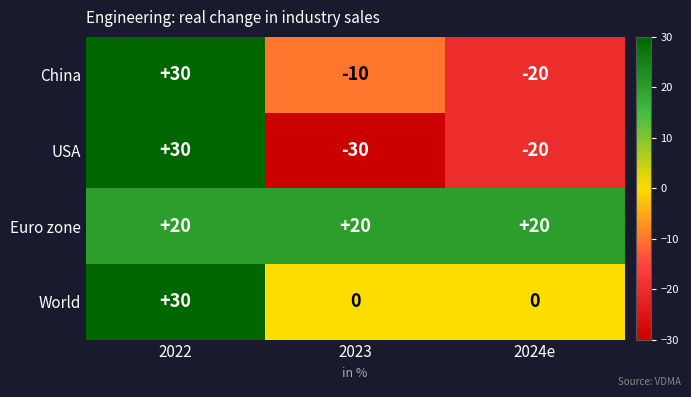

What is the spread (max minus min) of values at 2022?

10